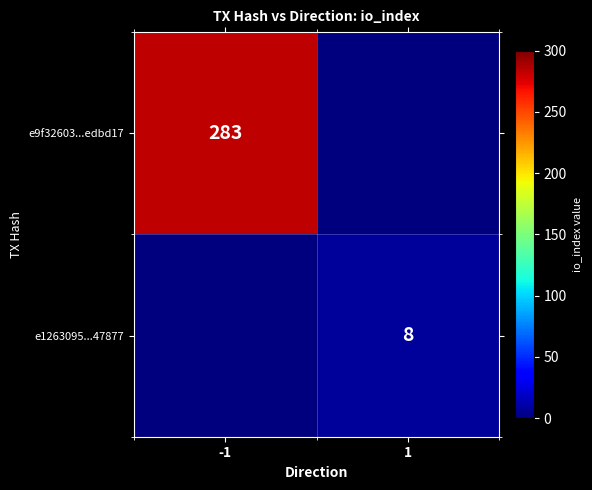

The e1263095...47877 series shows 14 at 1. True or false?

False